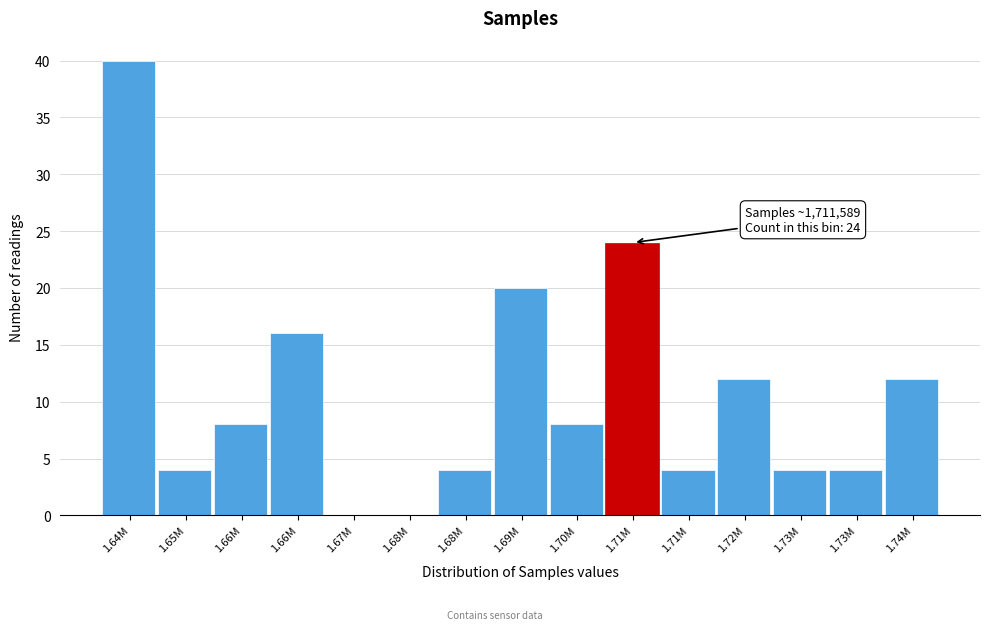

How many series are shown in this chart?

1